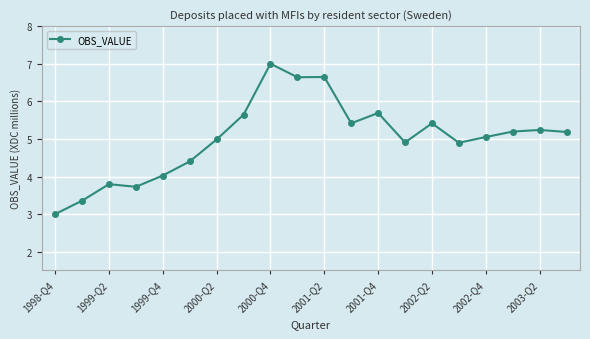

What is the difference between the second highest and minimum values?

3.6